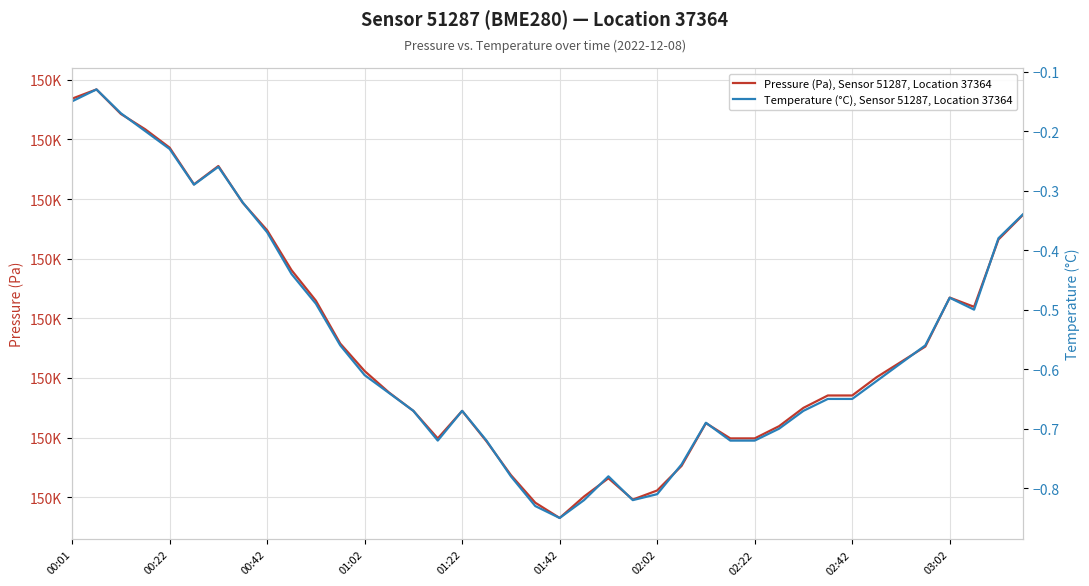

What is the value of the Pressure (Pa), Sensor 51287, Location 37364 point at the 15th from the left?

150186.2